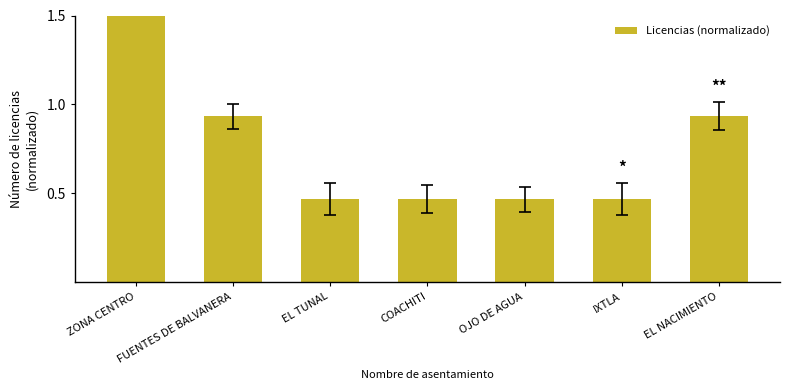

The chart shows a value of 0.9 at FUENTES DE BALVANERA. True or false?

True